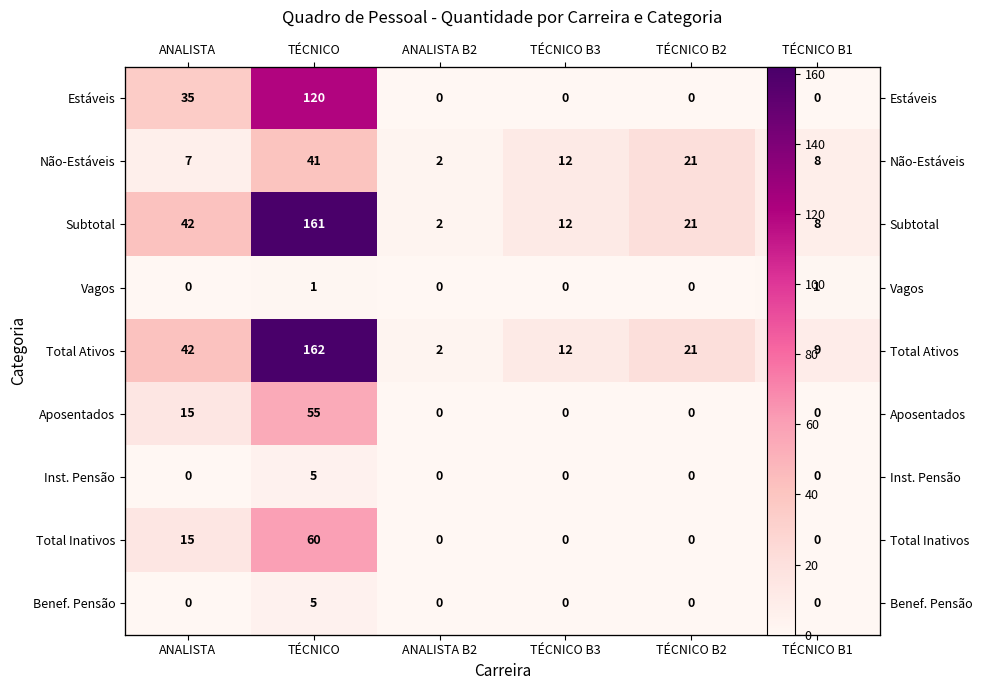

What is the sum of all Inst. Pensão values?

5